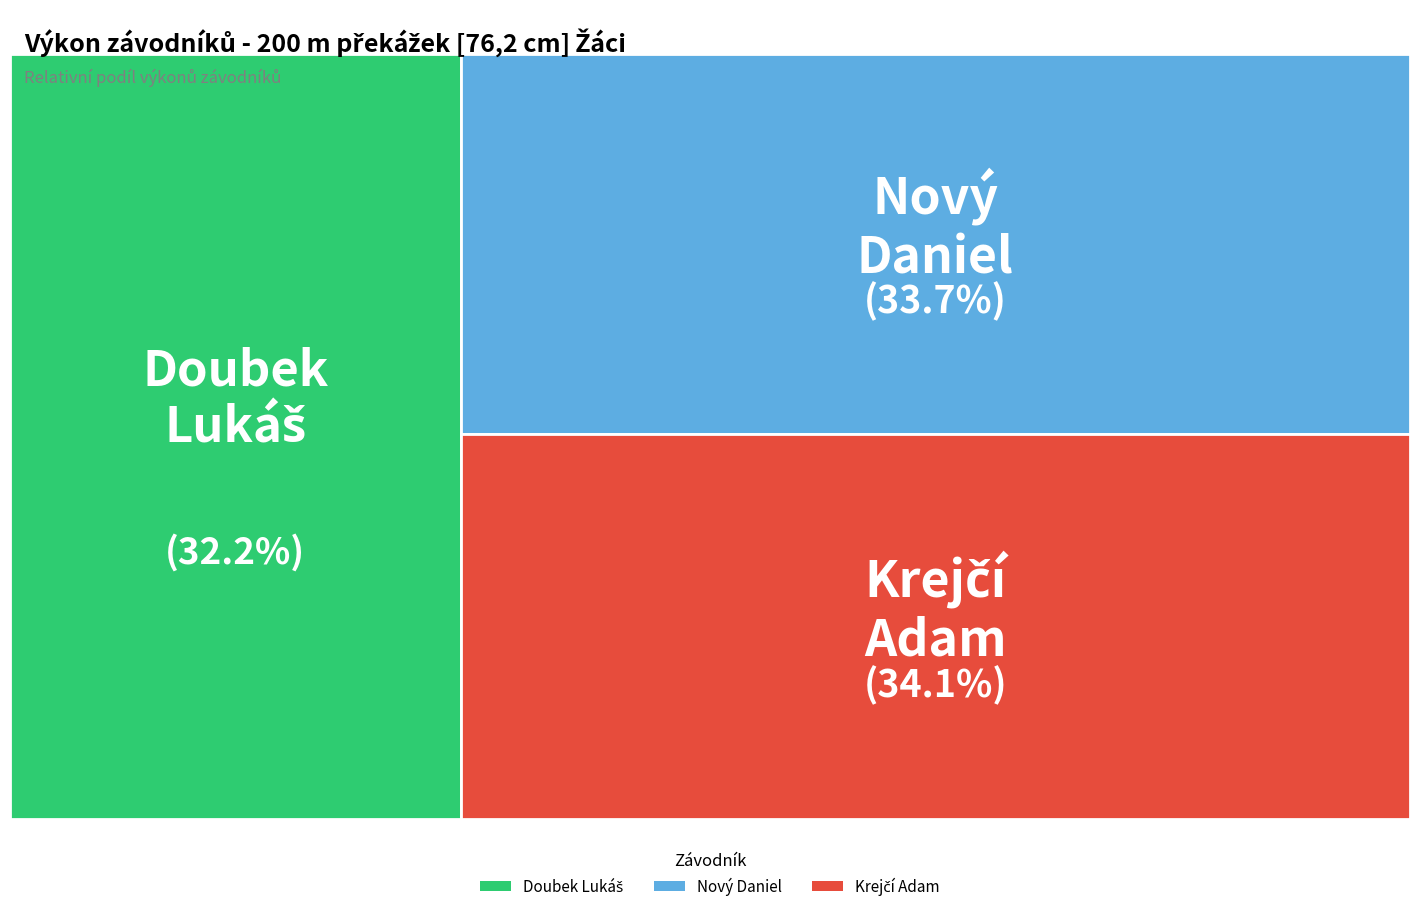

True or false: Doubek Lukáš accounts for 32% of the total.

True